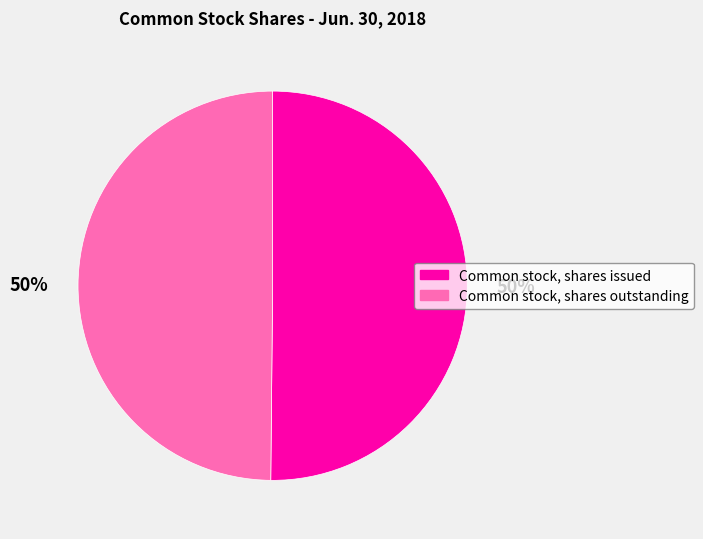

Is the sum of Common stock, shares issued and Common stock, shares outstanding greater than half?

Yes